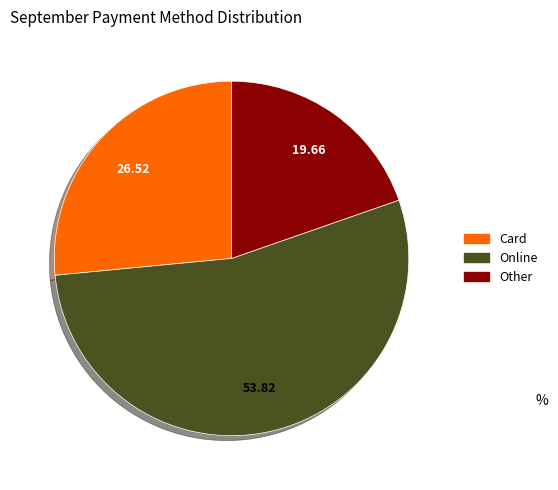

Does any single category account for the majority?

Yes